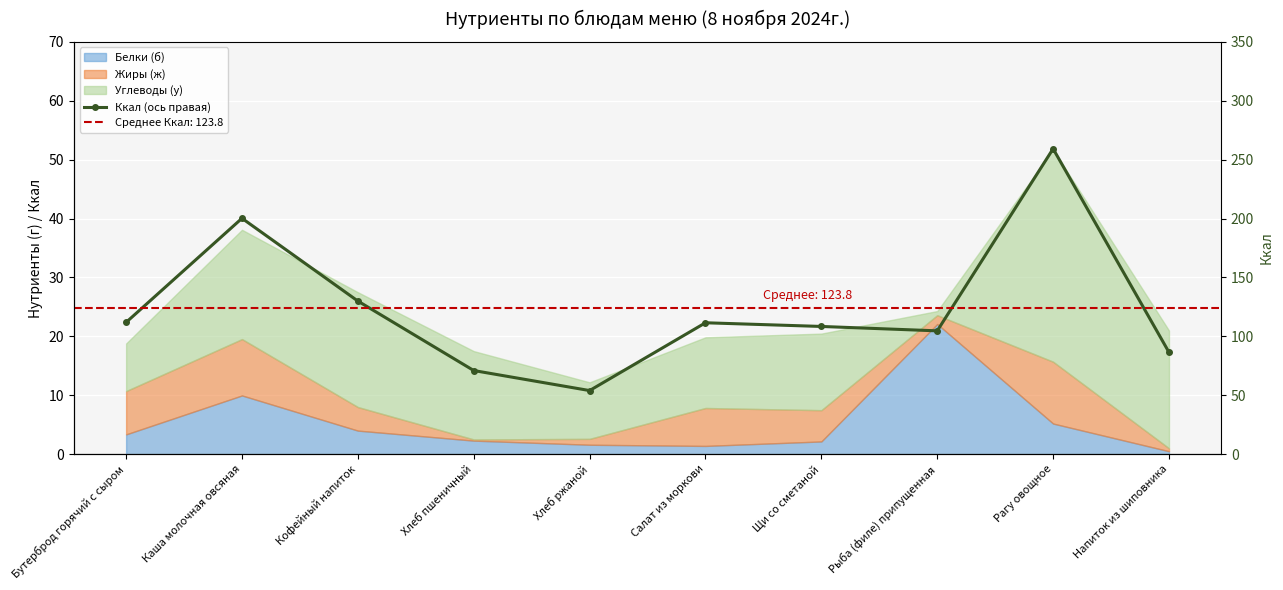

What is the difference between the second highest and second lowest values?

129.2